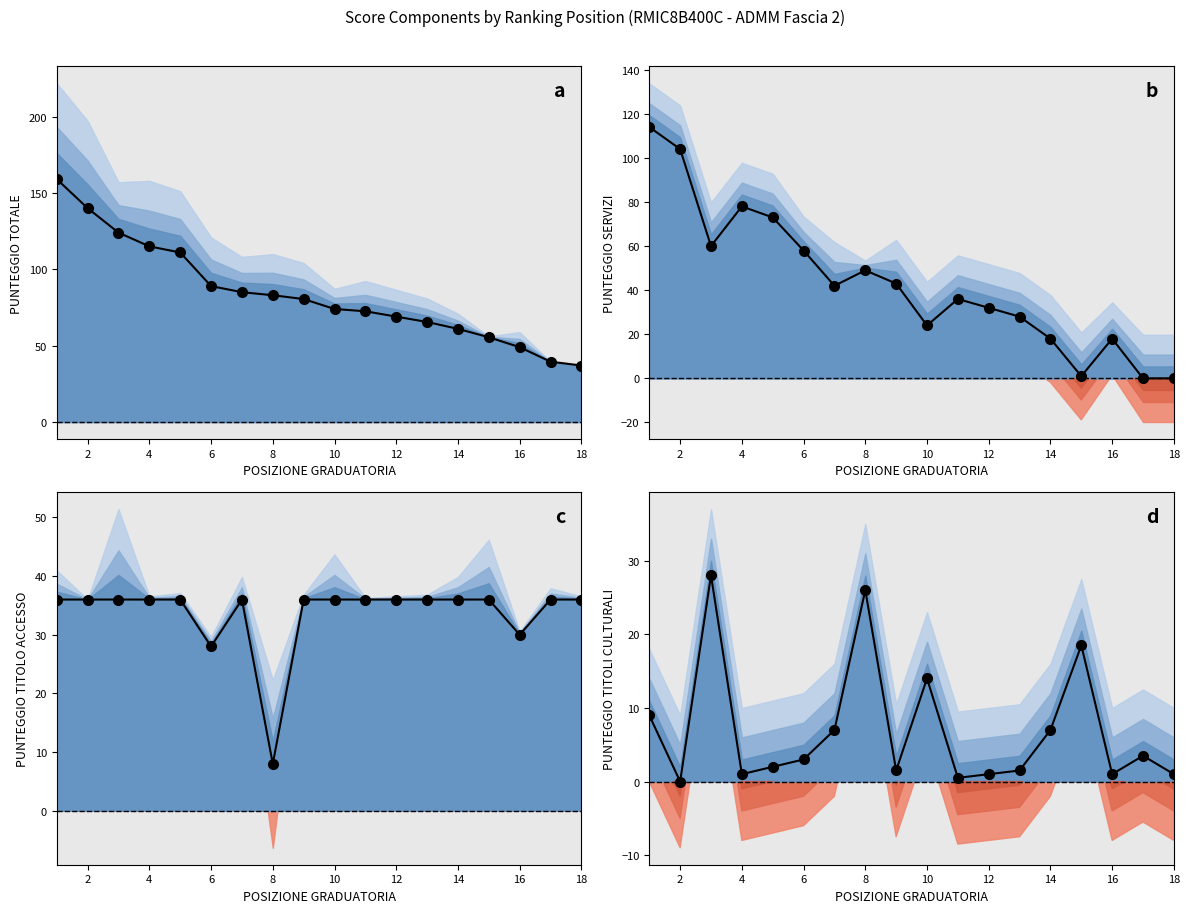

How many categories are shown in the chart?

18